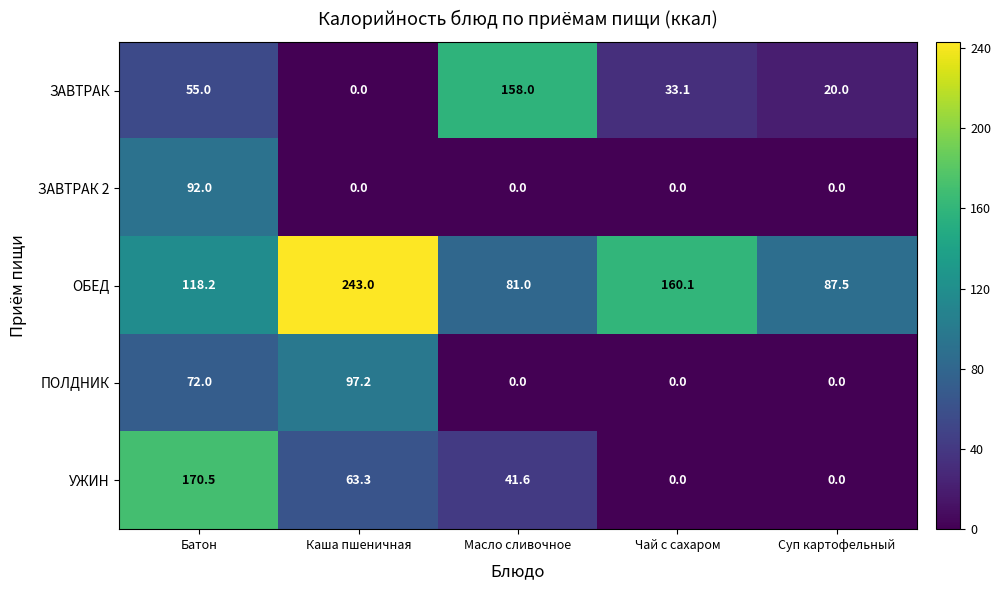

At which category is the sum across all series the highest?

Батон